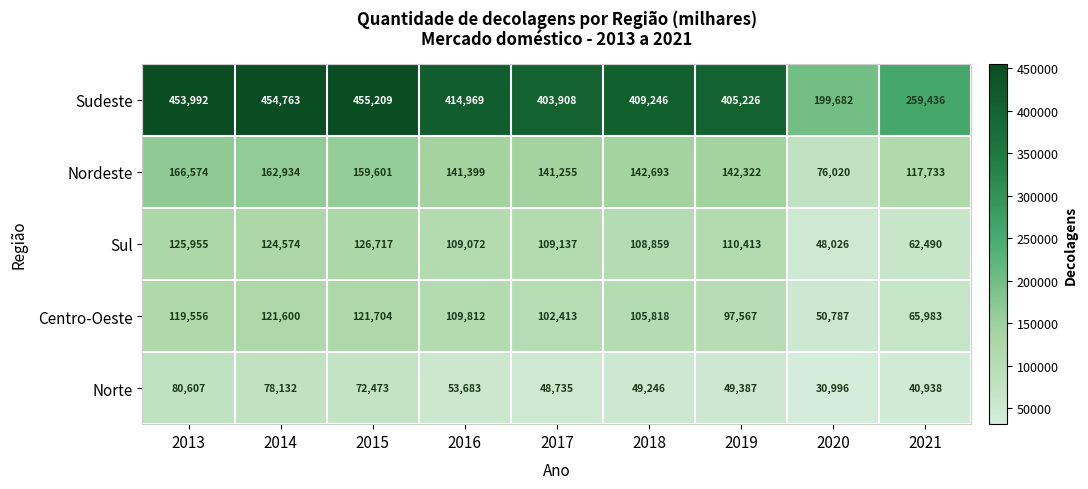

Which series changed the most between 2014 and 2018?

Sudeste